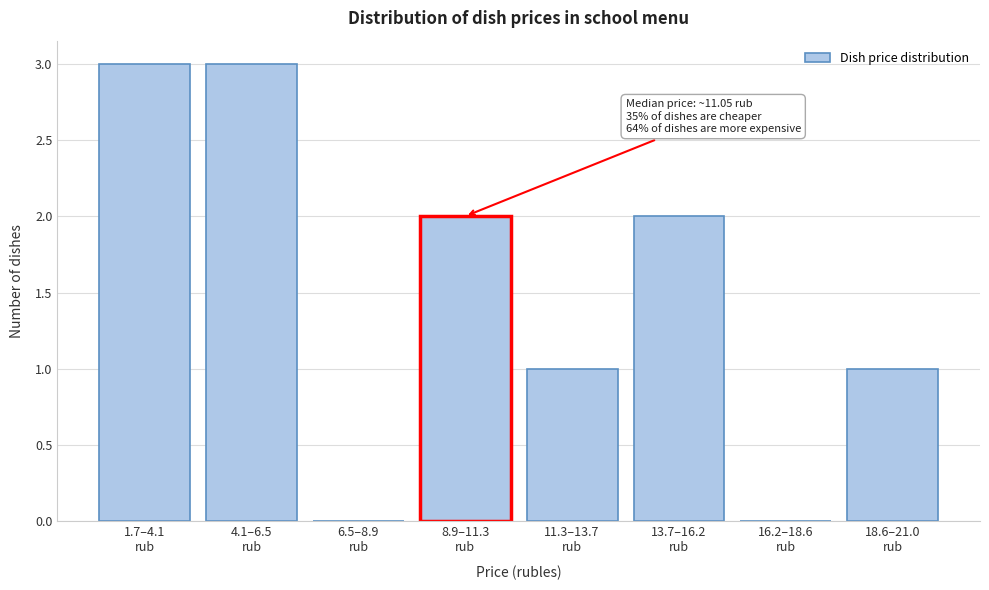

What is the maximum value shown in the chart?

3